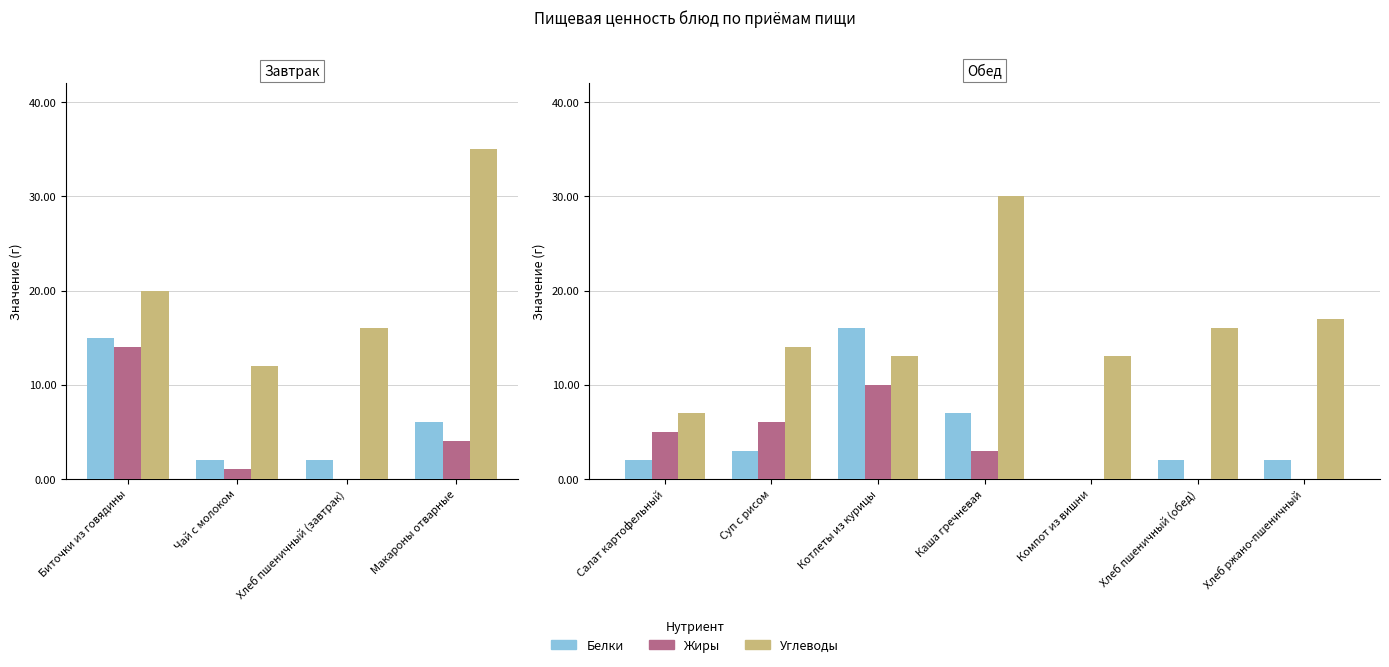

Count the number of categories in the chart.

7